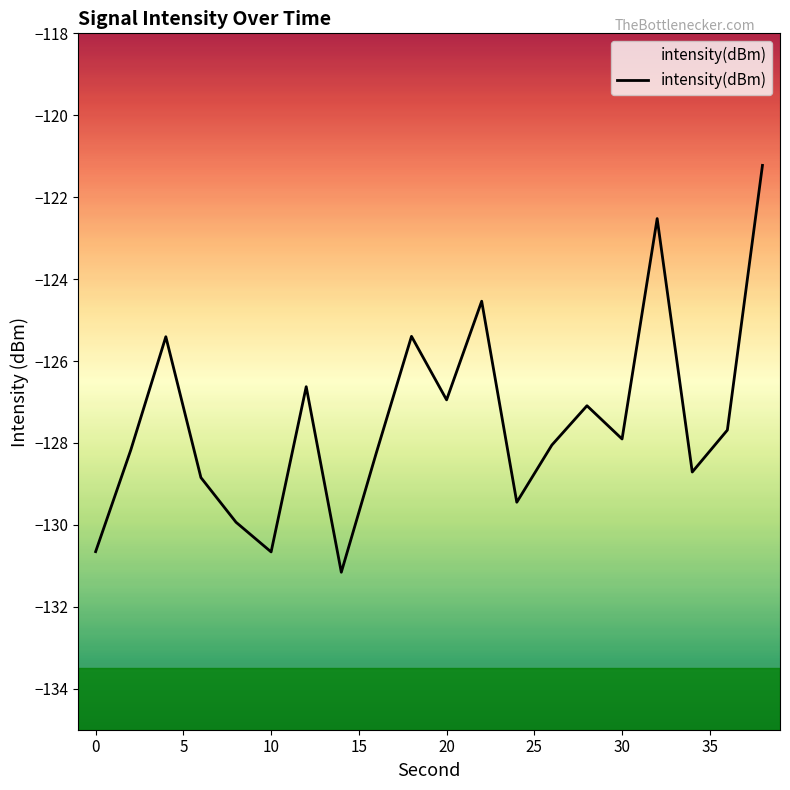

What value does the data have at 0?

-130.7